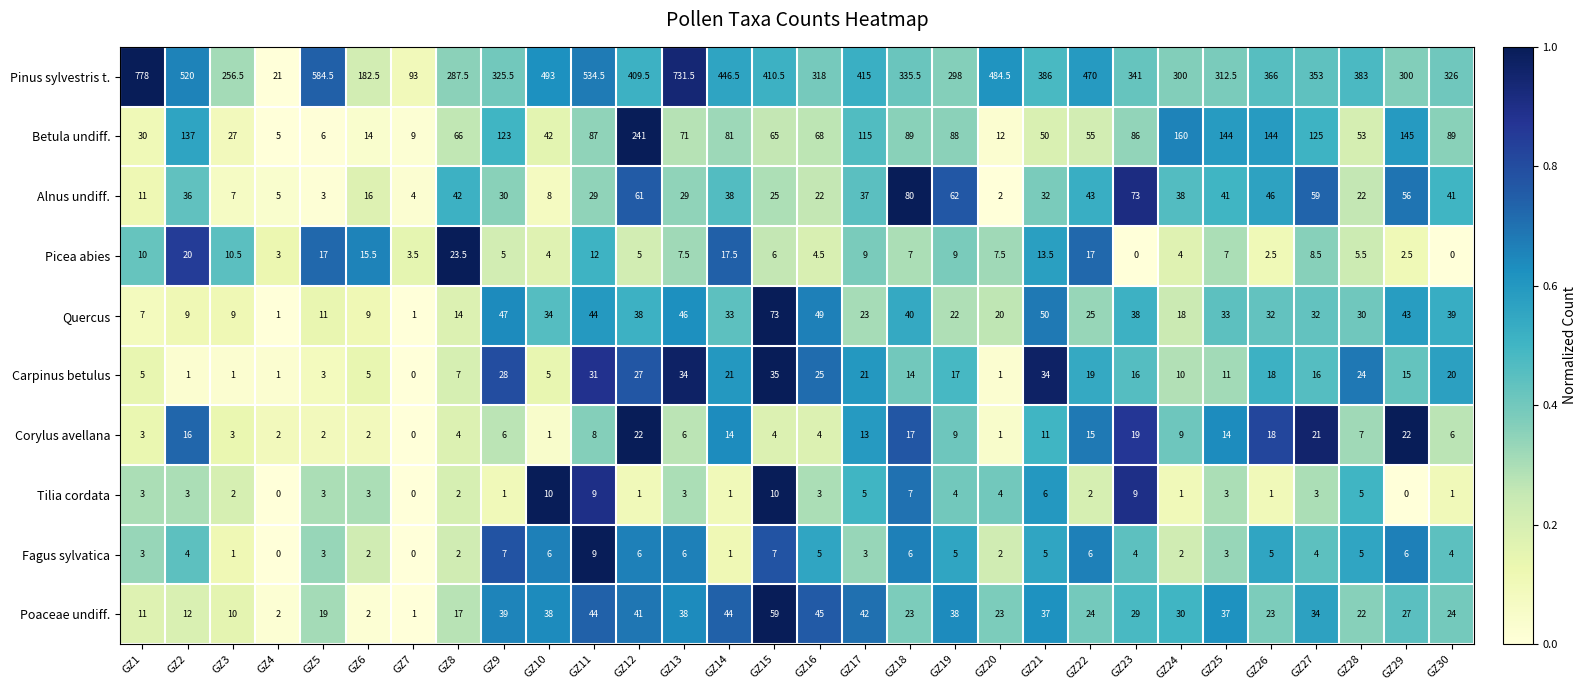

What is the difference between the maximum and minimum values in the Tilia cordata series?

10.0